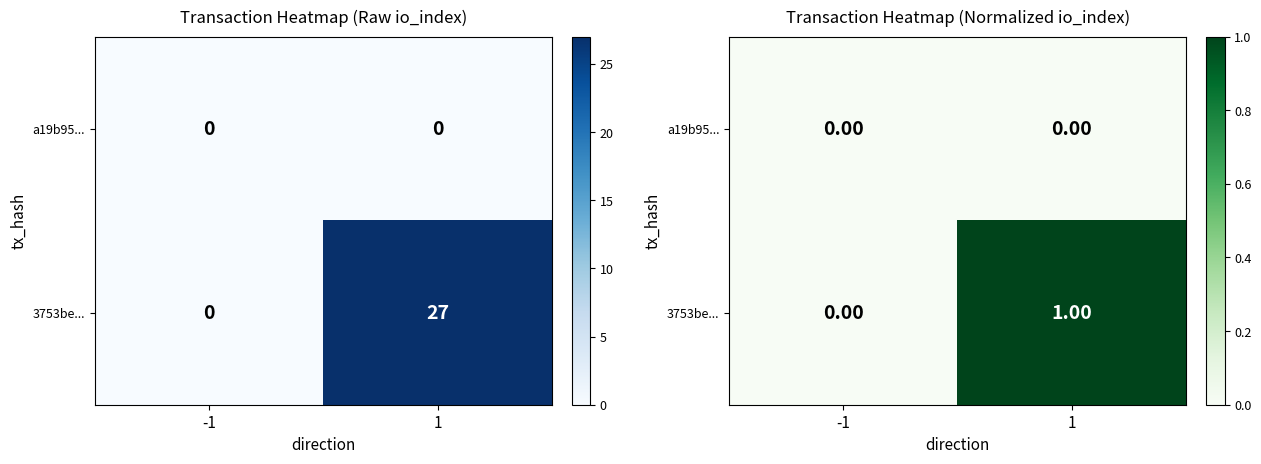

Which category has the highest value across all series?

1